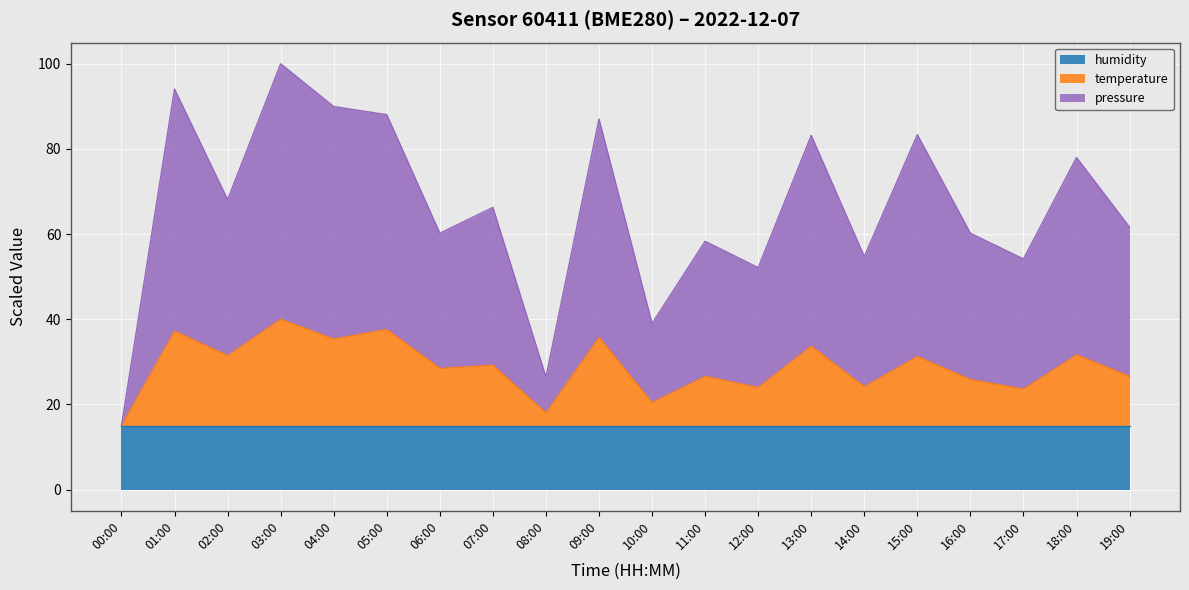

True or false: temperature and pressure cross at least once.

False